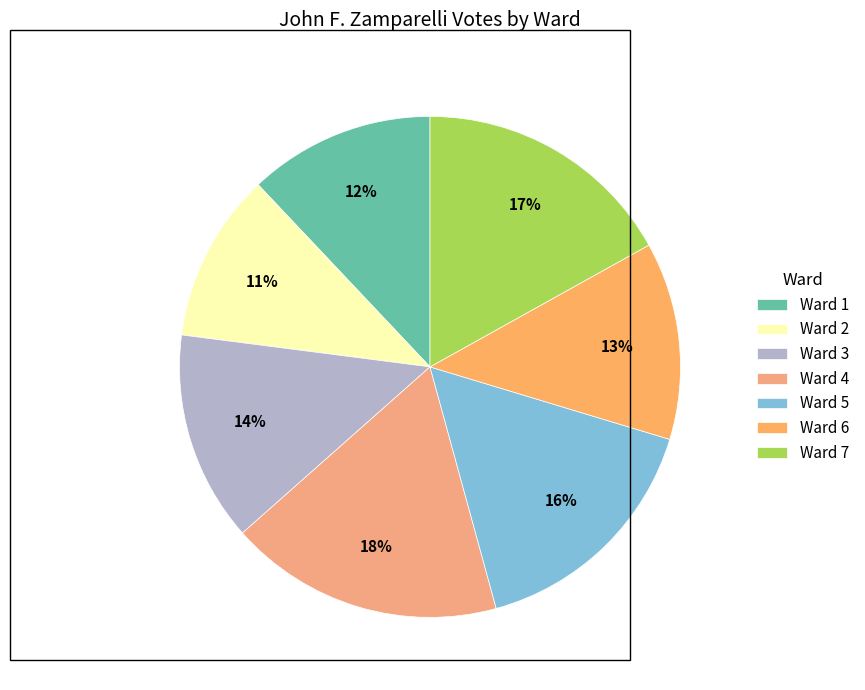

Does Ward 6 represent more than half of the total?

No